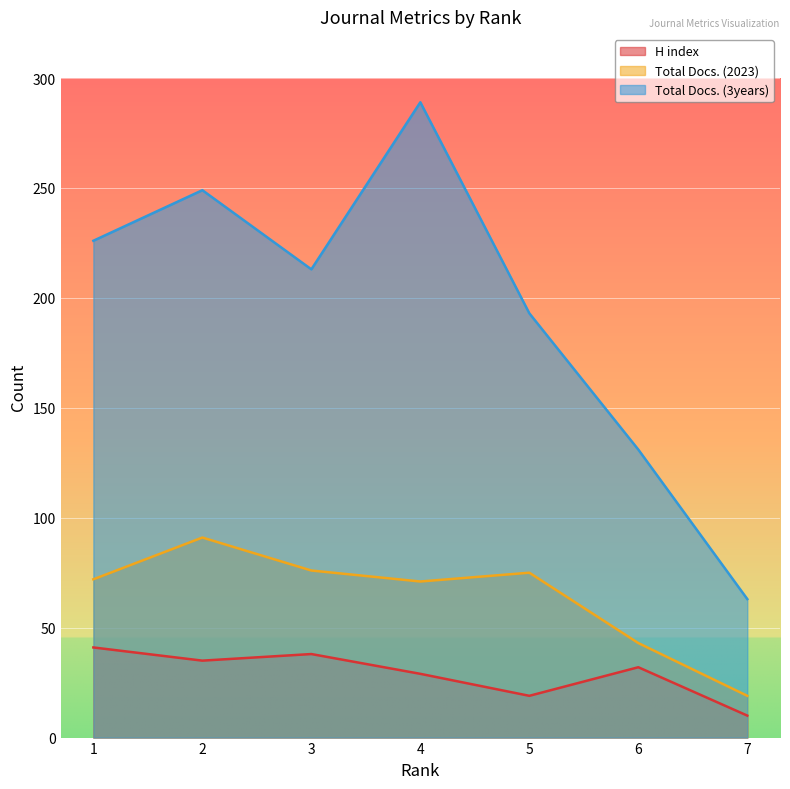

What is the value of the Total Docs. (3years) point at the 7th from the left?

63